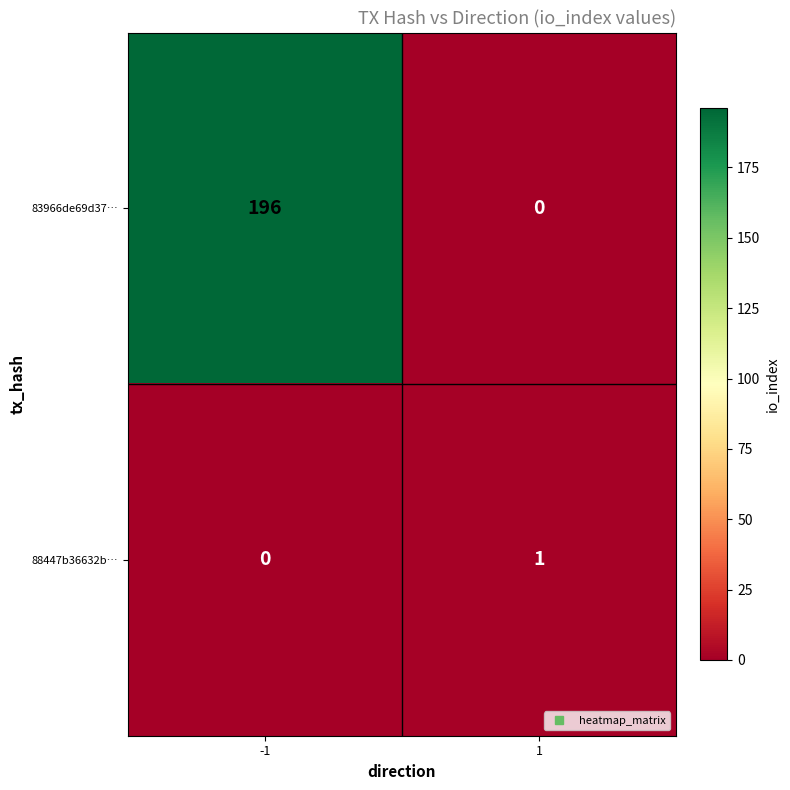

Rank the series by their average value, from lowest to highest.

88447b36632b…, 83966de69d37…